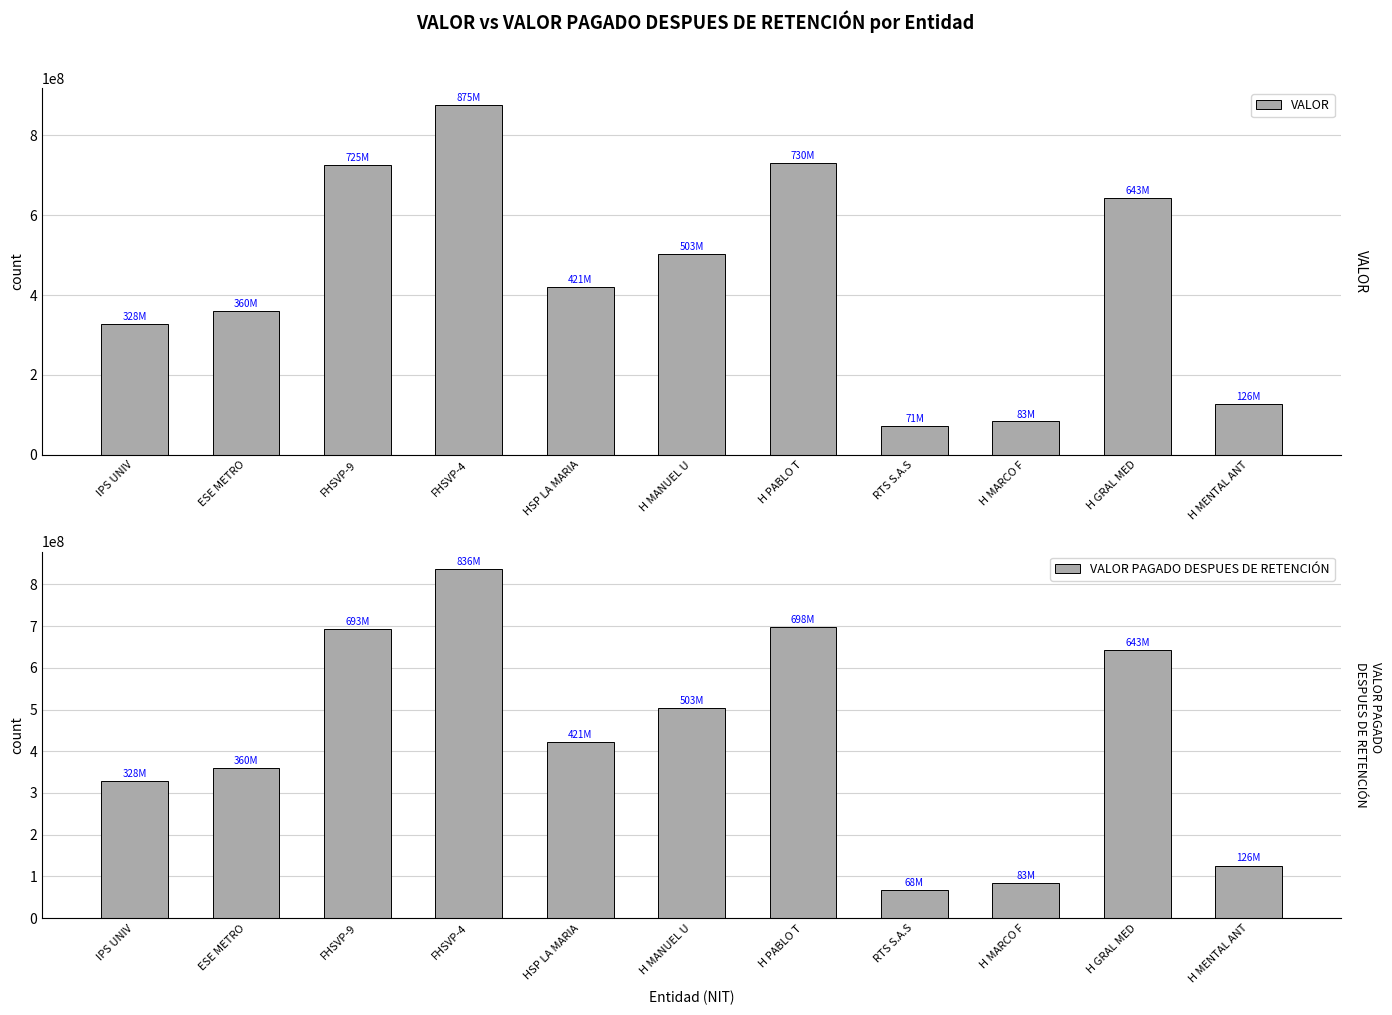

The value of VALOR at H MANUEL U is 503662520. True or false?

True